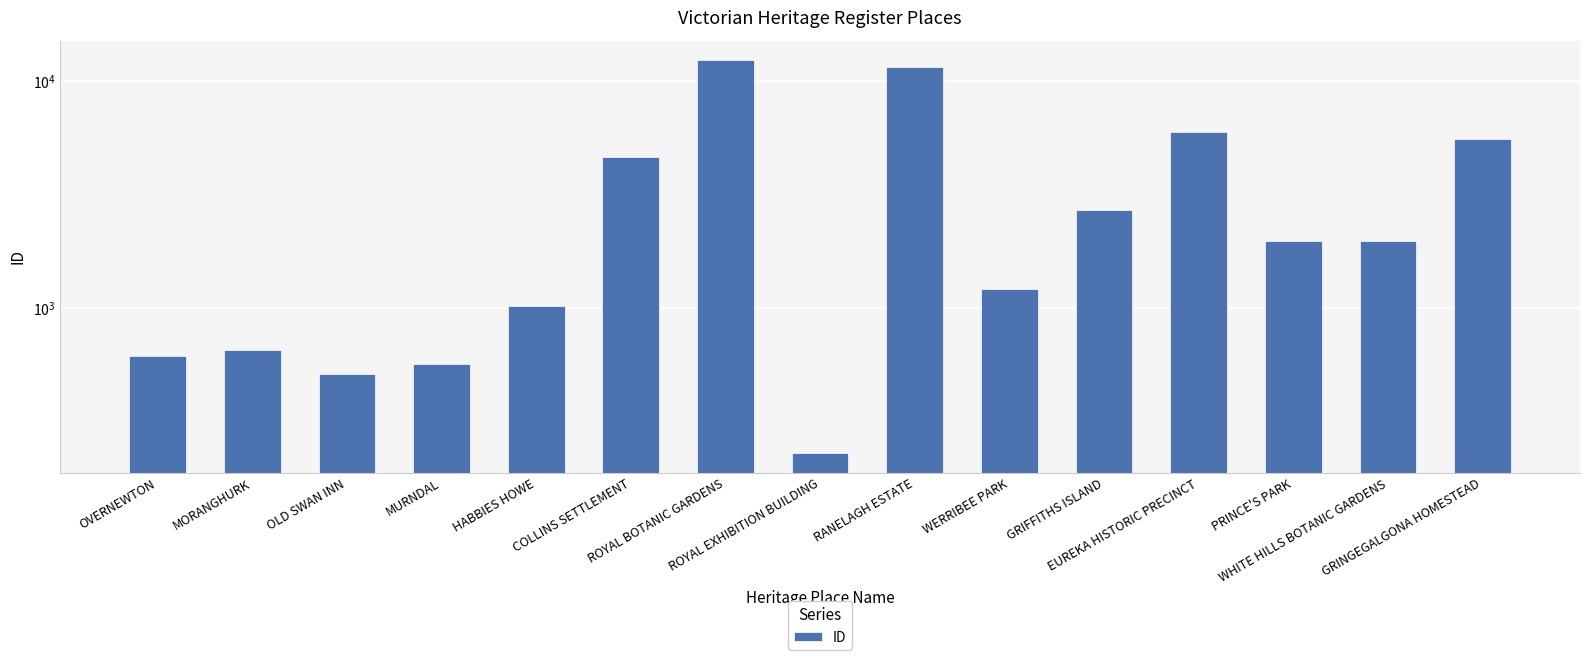

What is the difference between the values at WERRIBEE PARK and EUREKA HISTORIC PRECINCT?

4786